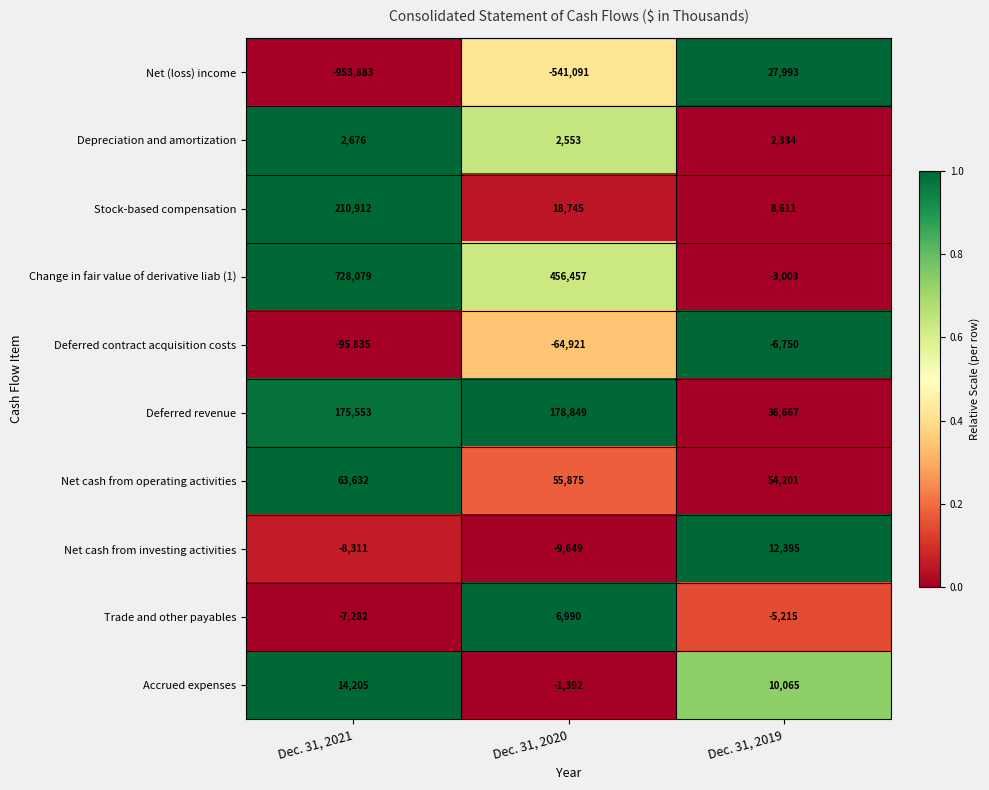

At which category is the sum across all series the highest?

Dec. 31, 2019